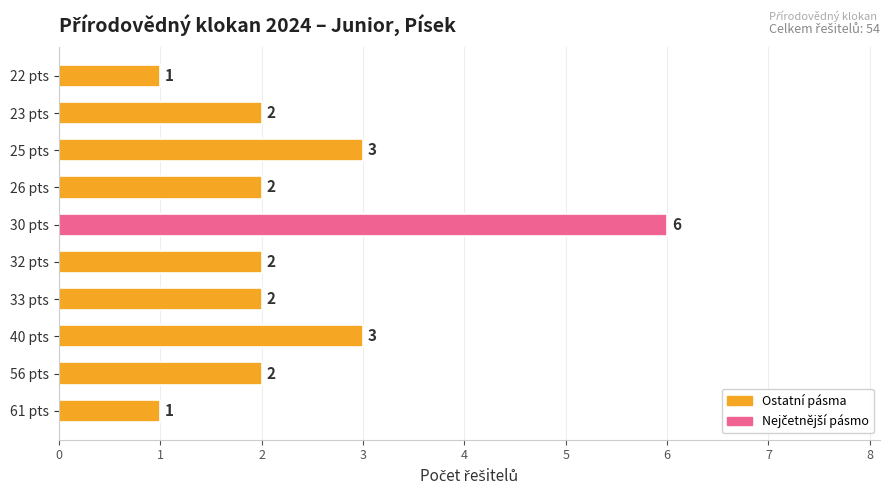

What is the difference between the maximum and minimum values?

5